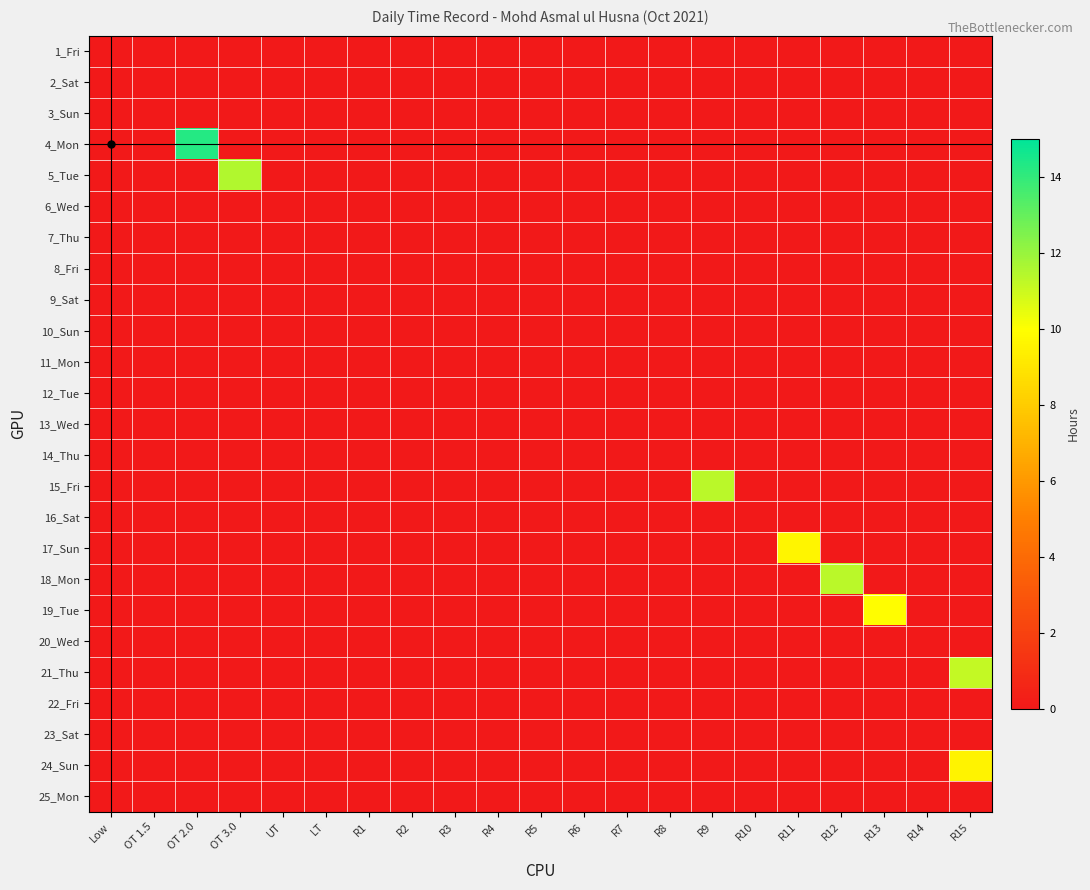

Between R15 and R6, which is larger?

R15